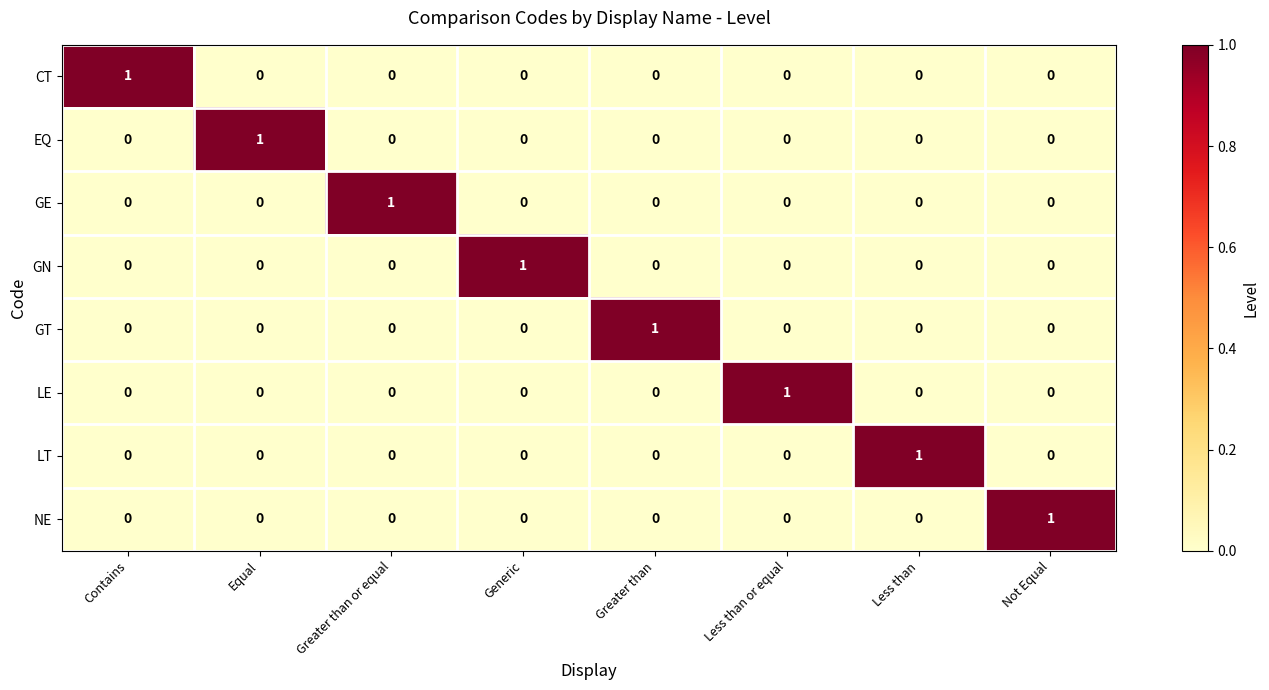

Is it true that EQ equals 0 at Less than or equal?

True